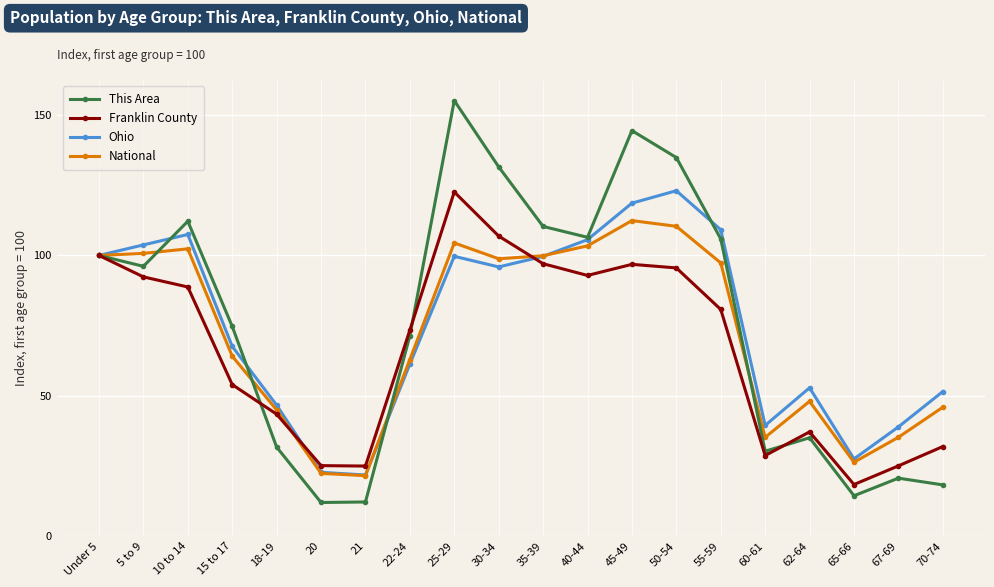

Does the chart have visible grid lines?

Yes